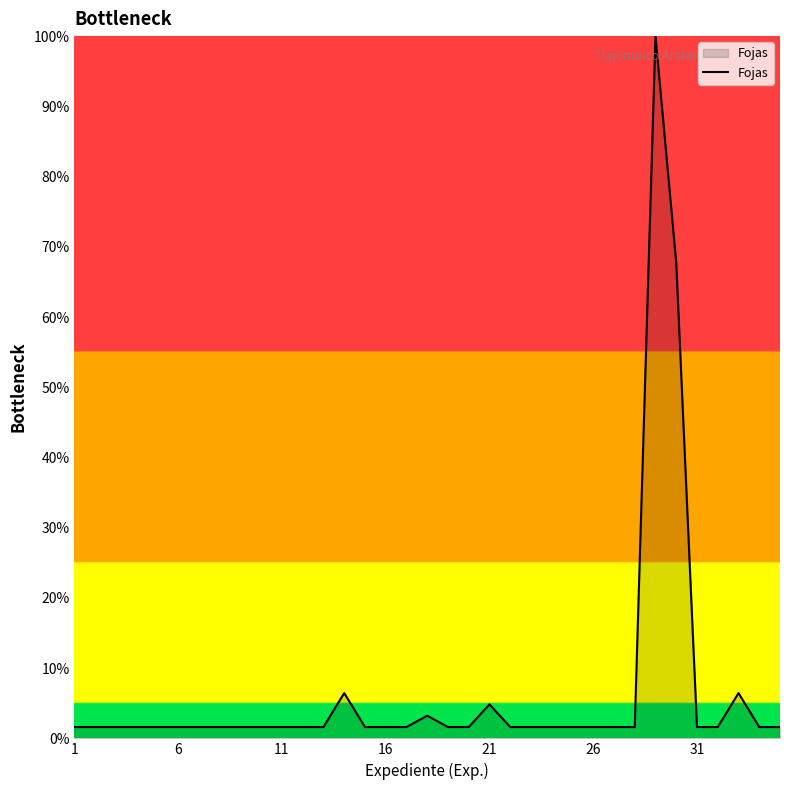

What is the maximum value shown in the chart?

100.0